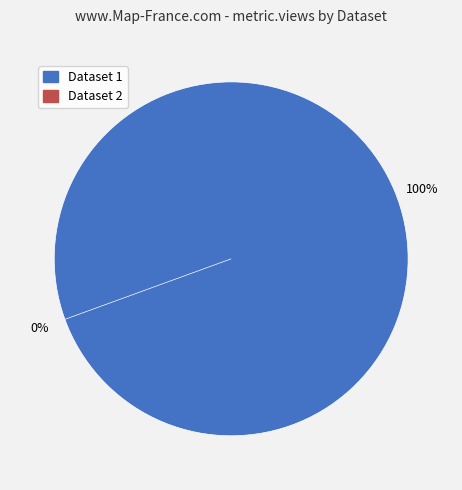

Is it true that 60d201b70781901deb63326b is 100% of the pie?

True